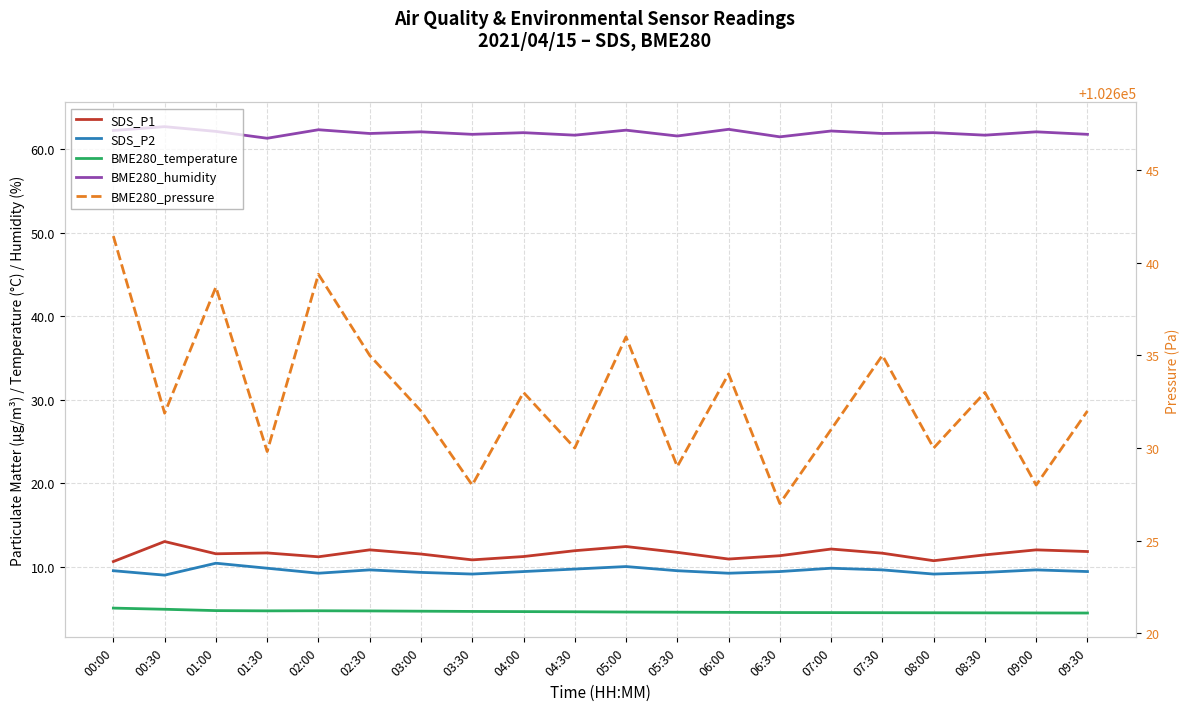

How many data points in BME280_humidity are less than 62?

9